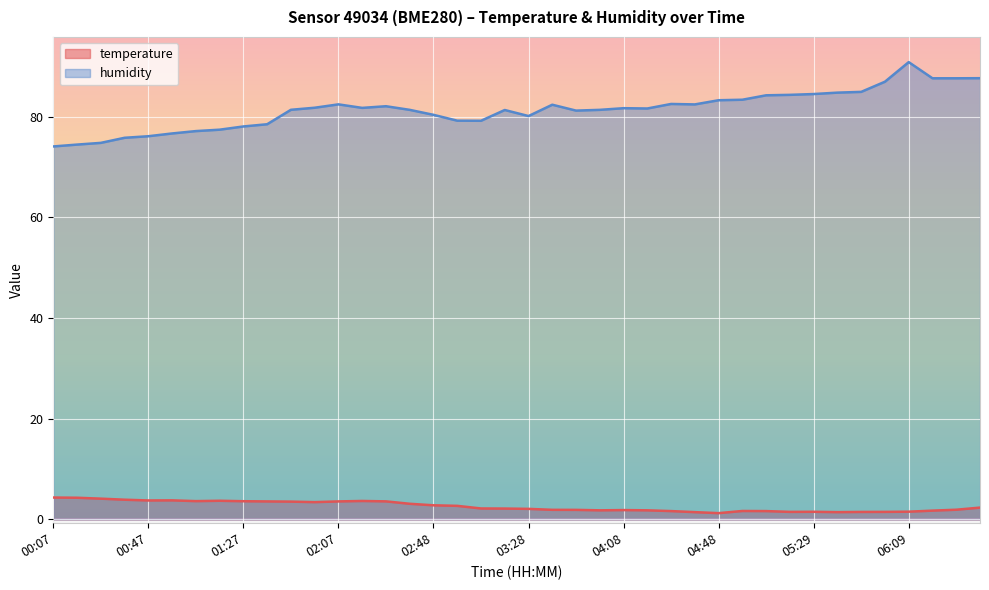

At which category is the sum across all series the highest?

06:09